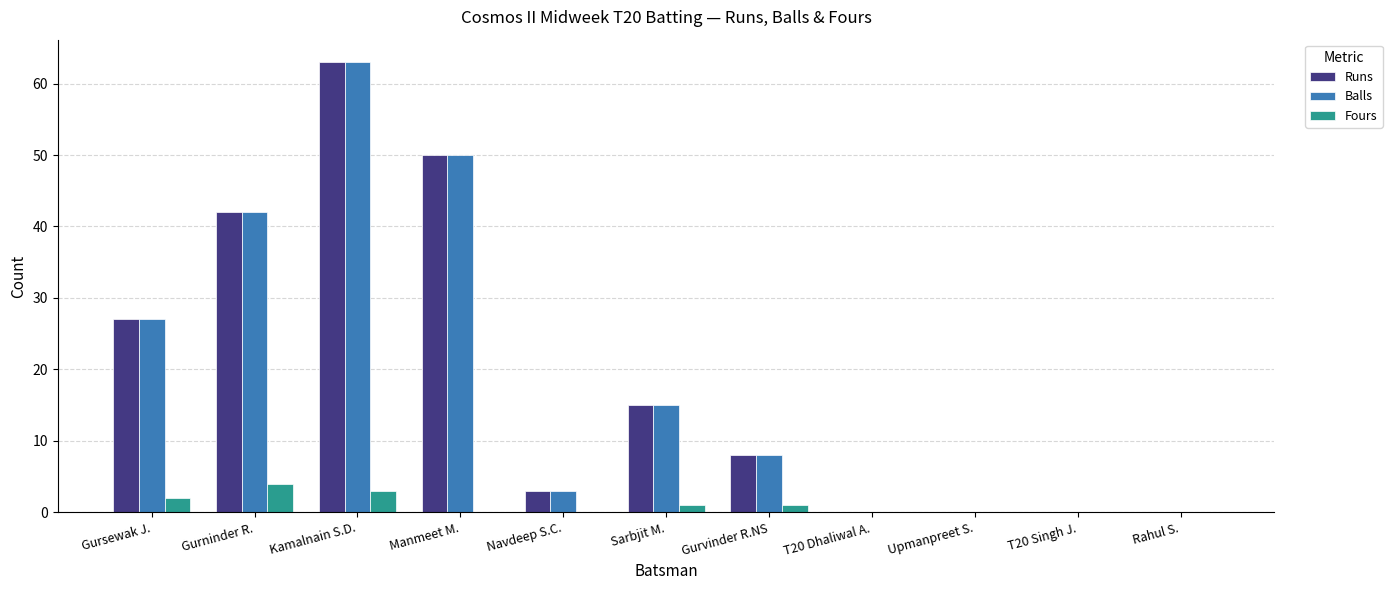

What is the sum of the Runs values at Gurninder R. and Navdeep S.C.?

45